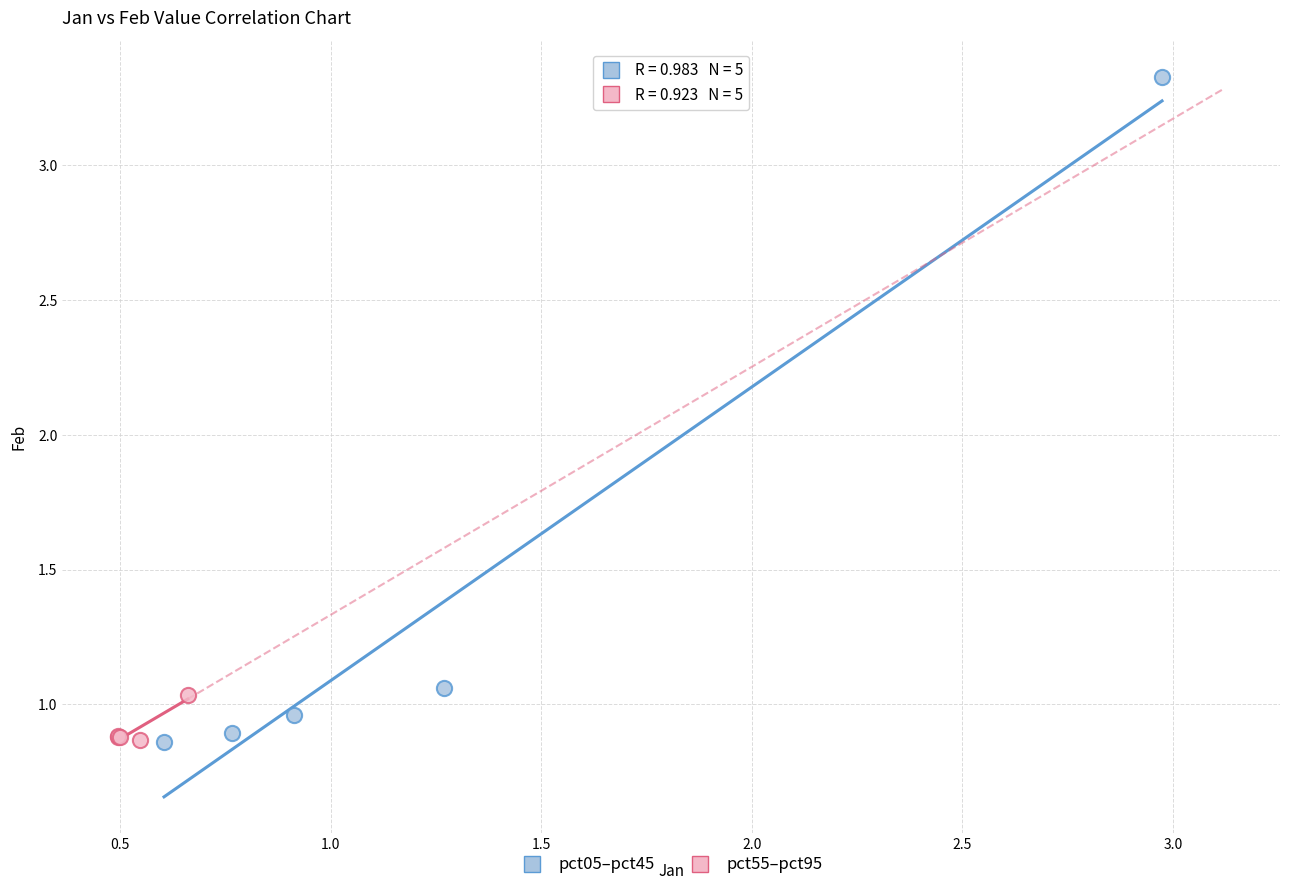

Which series has the widest spread of Y values?

pct05–pct45